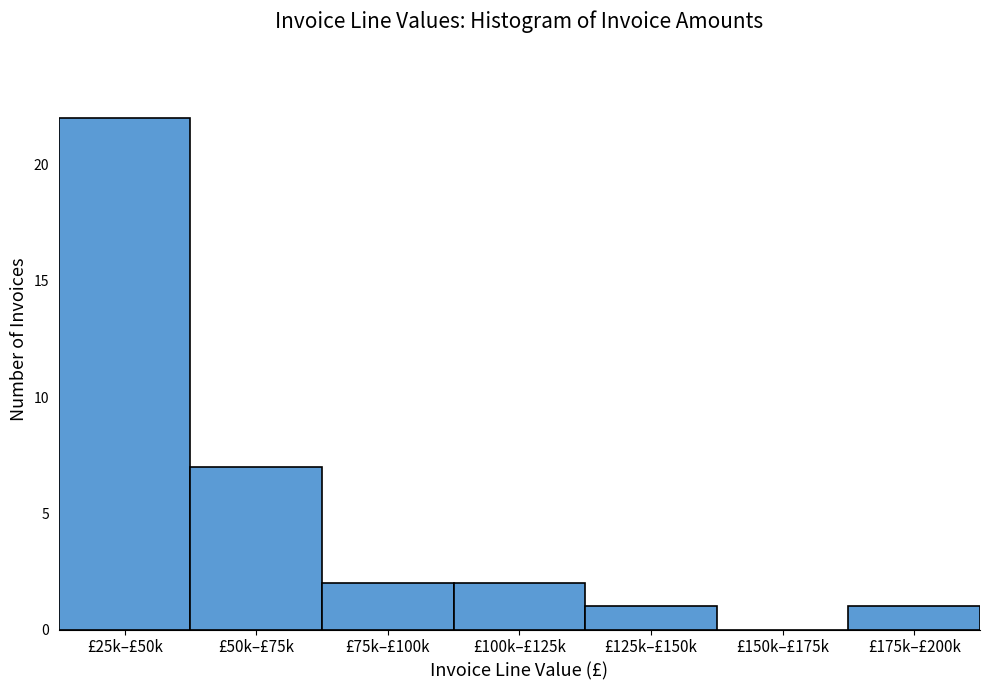

Reading left to right, transcribe all the data shown in this chart.

£25k–£50k=22	£50k–£75k=7	£75k–£100k=2	£100k–£125k=2	£125k–£150k=1	£150k–£175k=0	£175k–£200k=1